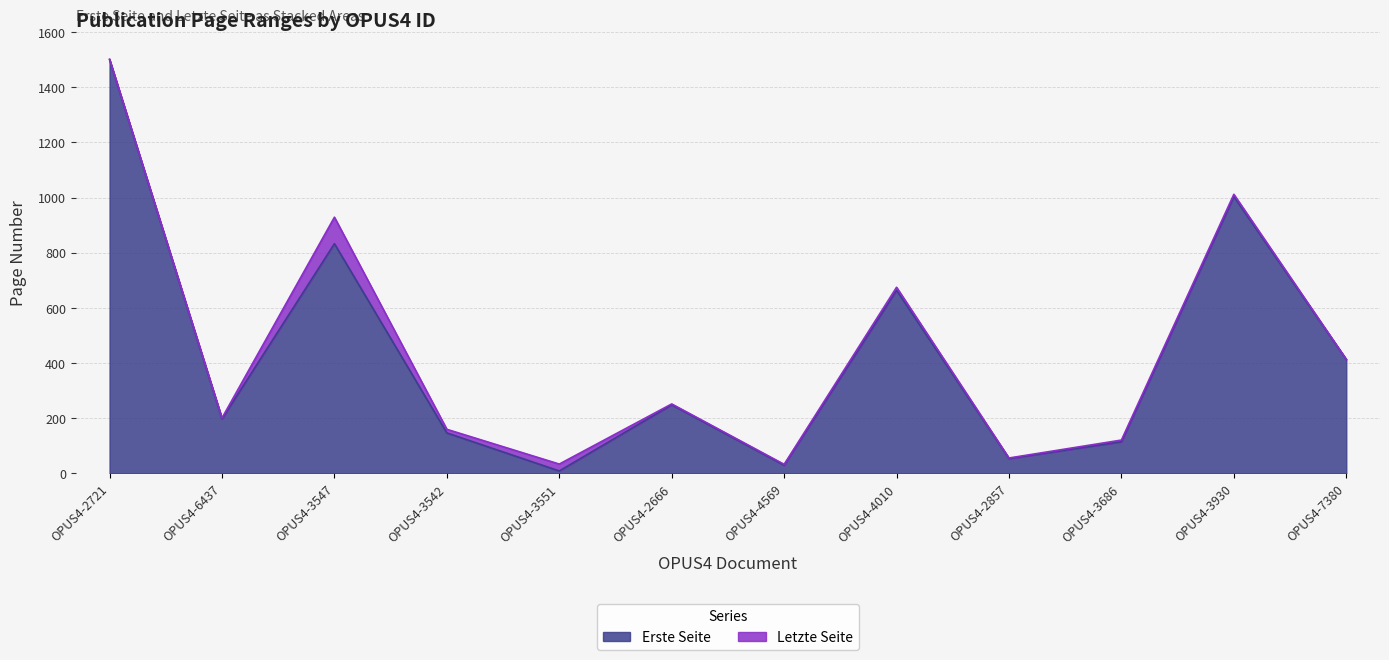

Between OPUS4-6437 and OPUS4-3686, which is larger?

OPUS4-6437